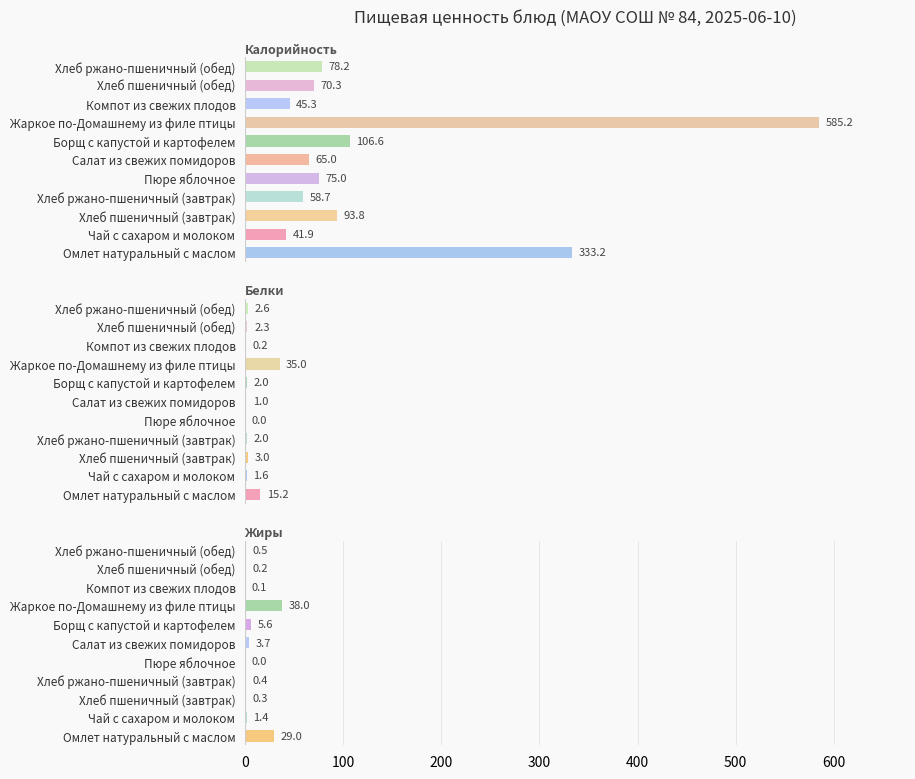

What position from the right is Омлет натуральный с маслом?

11